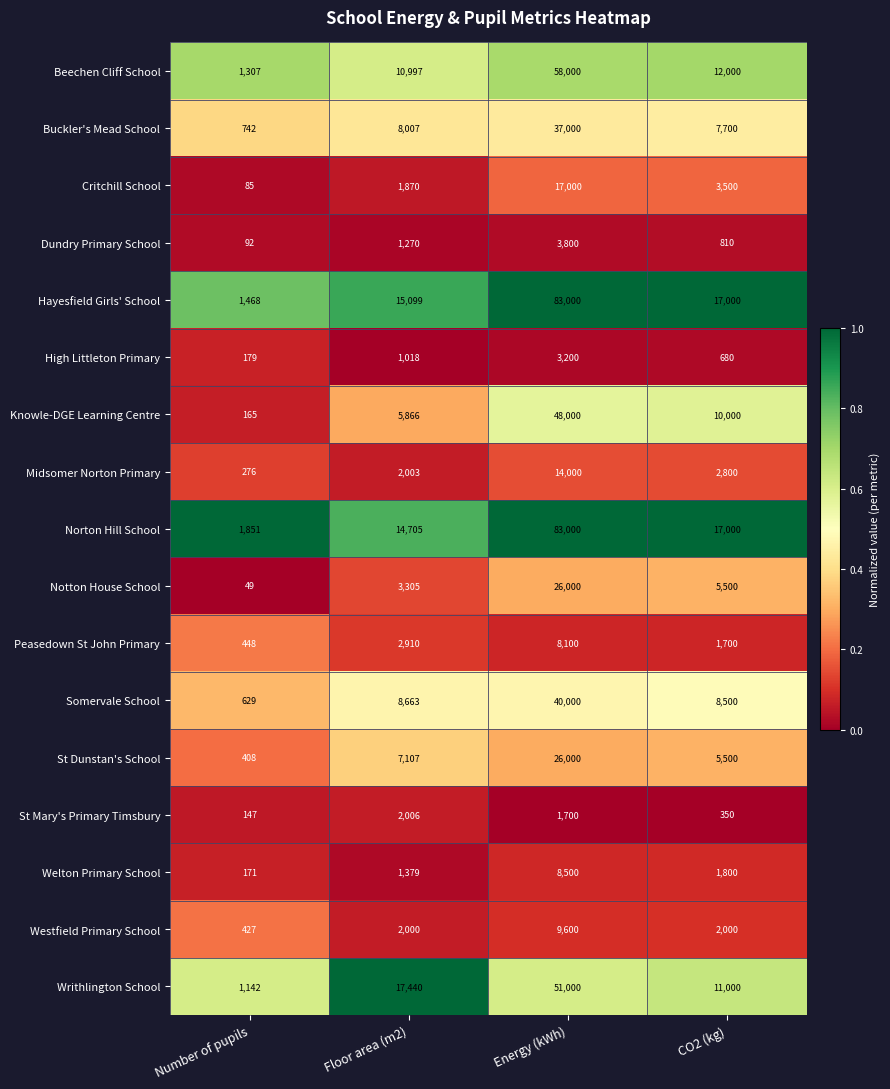

Which series has the largest total across all categories?

Hayesfield Girls' School